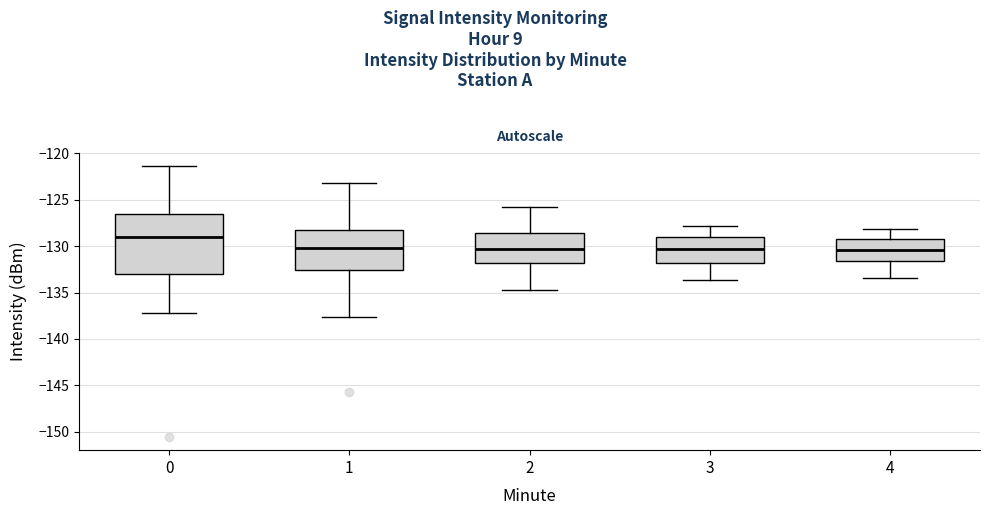

Reading left to right, read every box against the y-axis: the position of its median line, the range the box covers, and the ends of its whiskers. The values are not printed on the chart, so give them approximately, as read against the axis.

0: median -129.0, box -133.0 to -126.5, whiskers -137.0 to -121.5
1: median -130.0, box -132.5 to -128.0, whiskers -137.5 to -123.0
2: median -130.5, box -132.0 to -128.5, whiskers -134.5 to -126.0
3: median -130.5, box -132.0 to -129.0, whiskers -133.5 to -128.0
4: median -130.5, box -131.5 to -129.0, whiskers -133.5 to -128.0